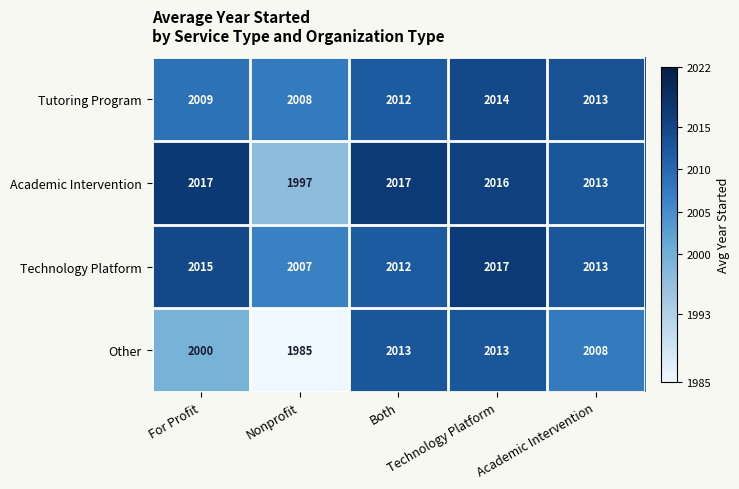

What is the maximum value for Tutoring Program?

2014